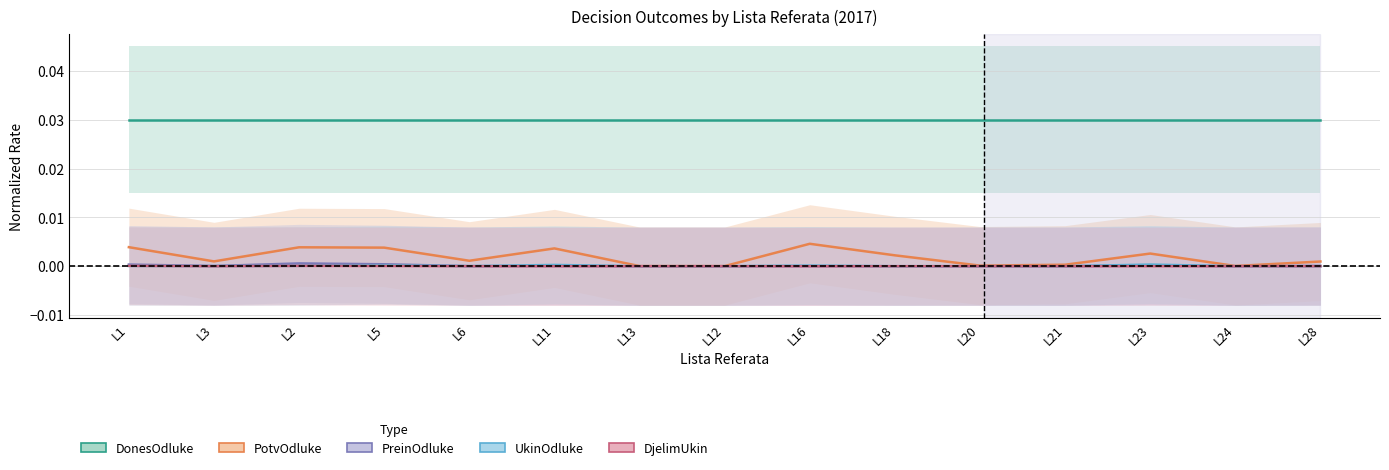

True or false: PotvOdluke and PreinOdluke intersect in this chart.

False